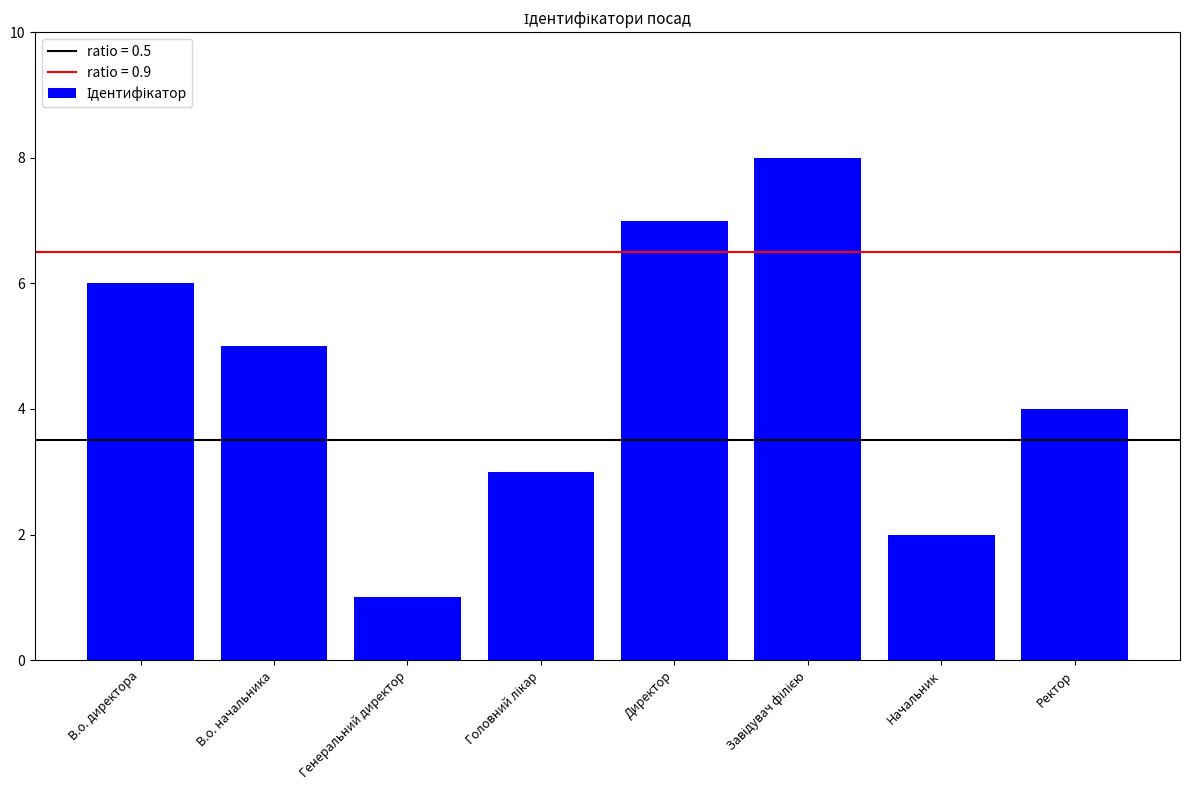

Between Ректор and В.о. начальника, which is larger?

В.о. начальника